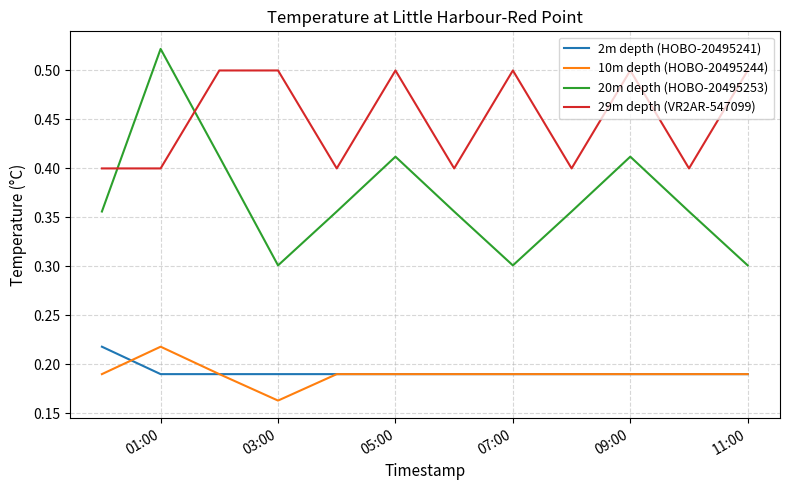

Which series has the largest range (max minus min)?

20m depth (HOBO-20495253)